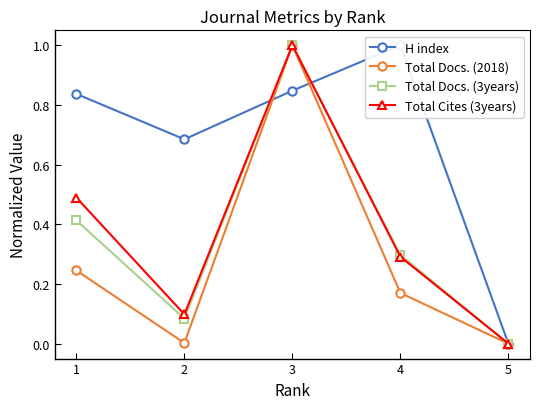

Reading left to right, transcribe all the data shown in this chart.

H index: 0.8	0.7	0.8	1.0	0.0
Total Docs. (2018): 0.2	0.0	1.0	0.2	0.0
Total Docs. (3years): 0.4	0.1	1.0	0.3	0.0
Total Cites (3years): 0.5	0.1	1.0	0.3	0.0